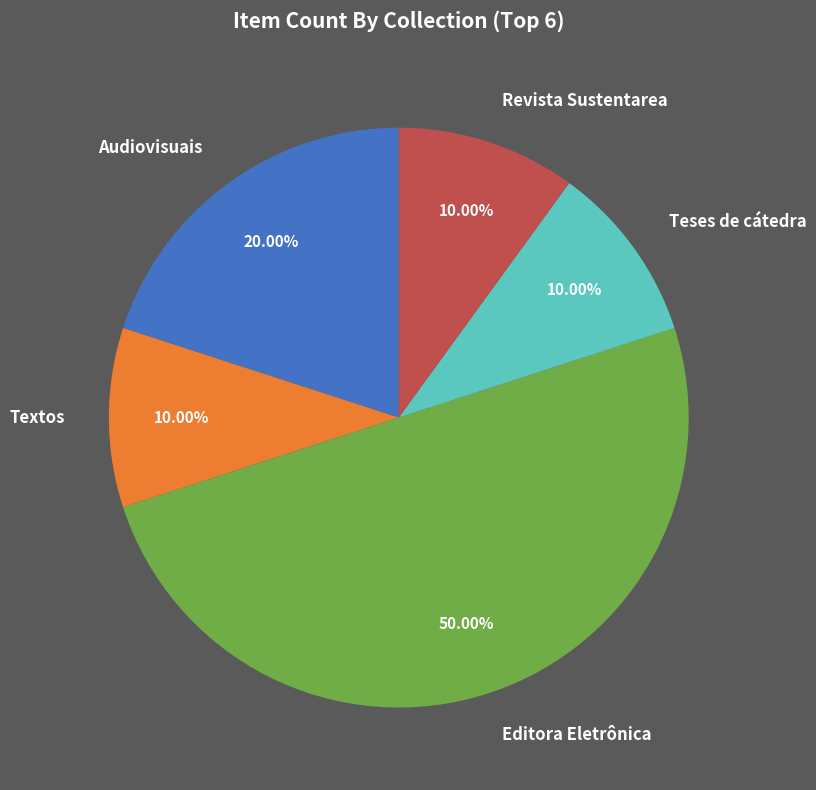

Count the number of slices in the pie.

5